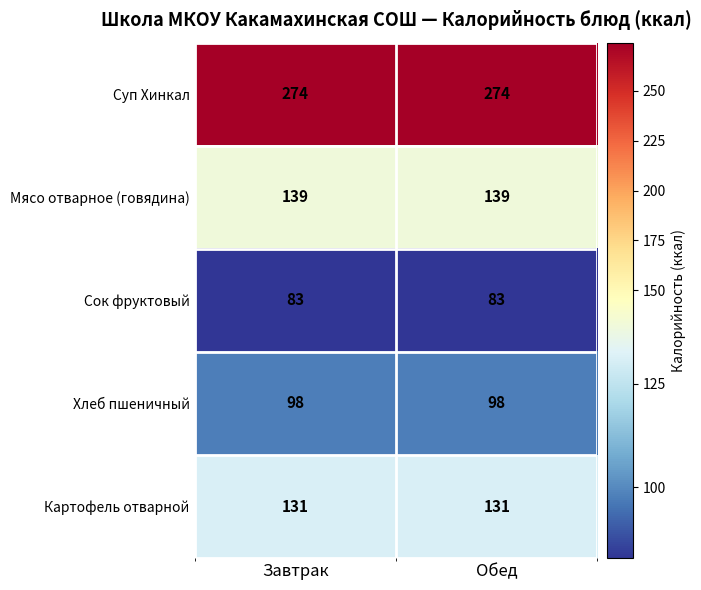

Which series has the largest total across all categories?

Суп Хинкал